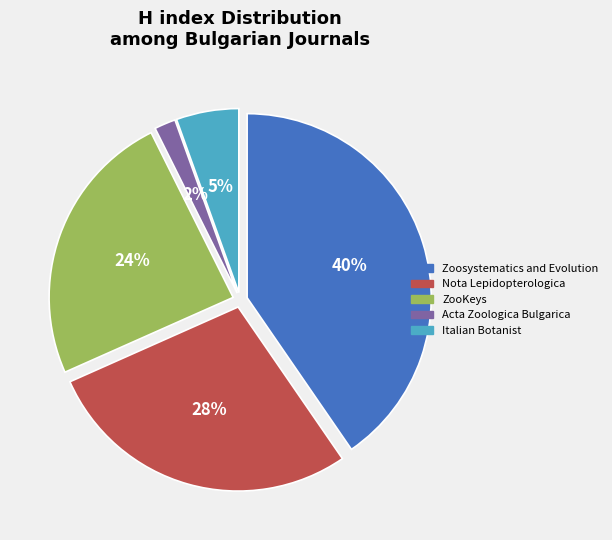

Is it true that Acta Zoologica Bulgarica is 2% of the pie?

True